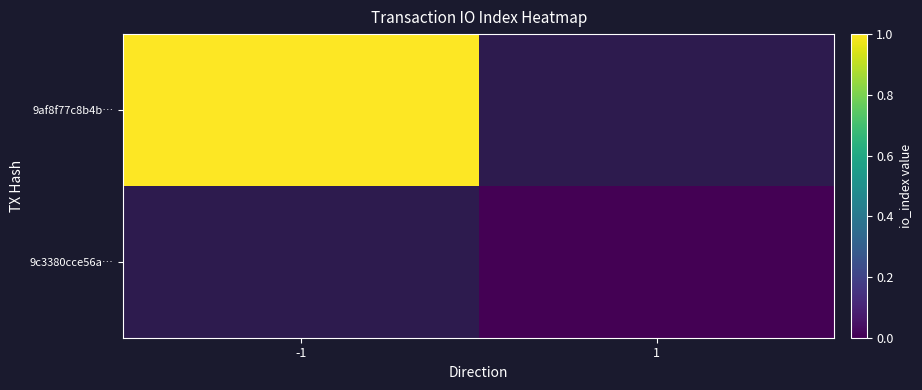

Which label corresponds to the smallest value in the chart?

1